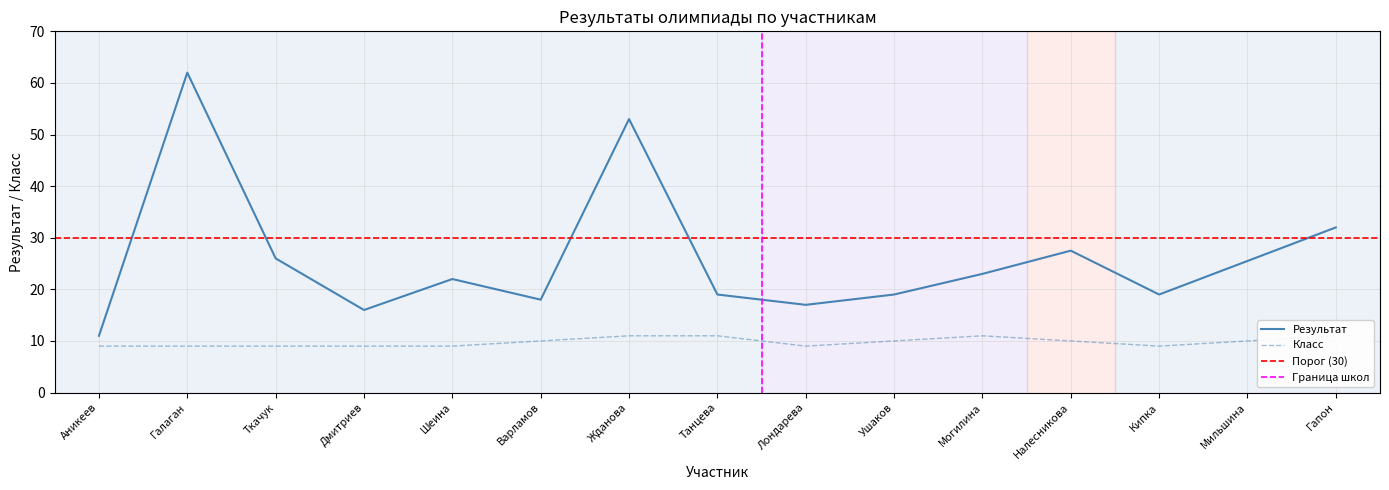

Which category has the lowest value in the Результат series?

Аникеев